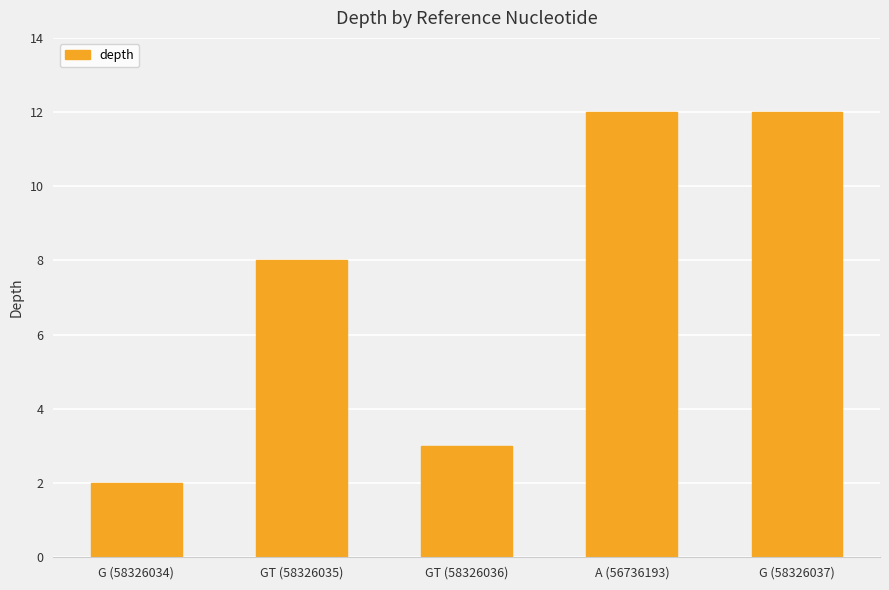

What is the label of the 3rd bar from the left?

GT (58326036)